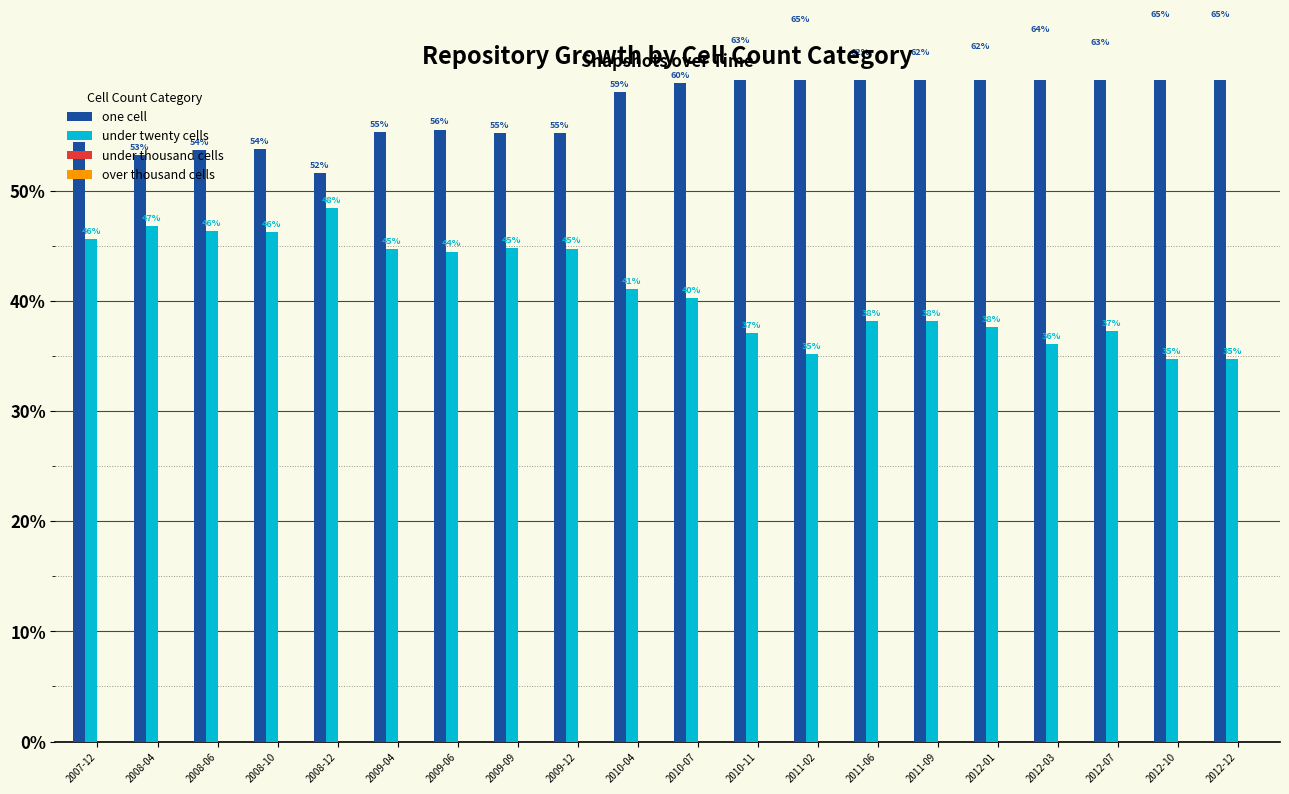

The value of one cell at 2009-09 is 55.2. True or false?

True